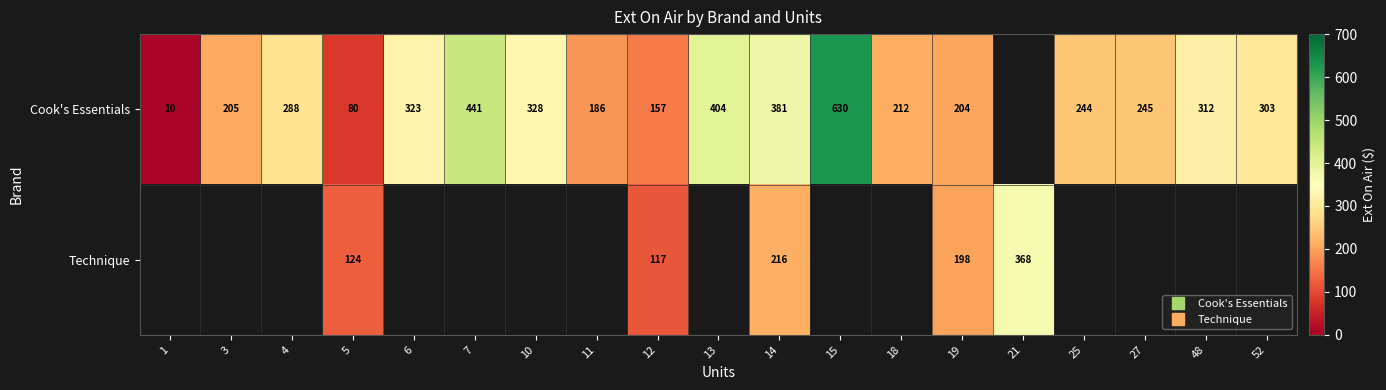

What value does the Technique series have at 19?

197.6